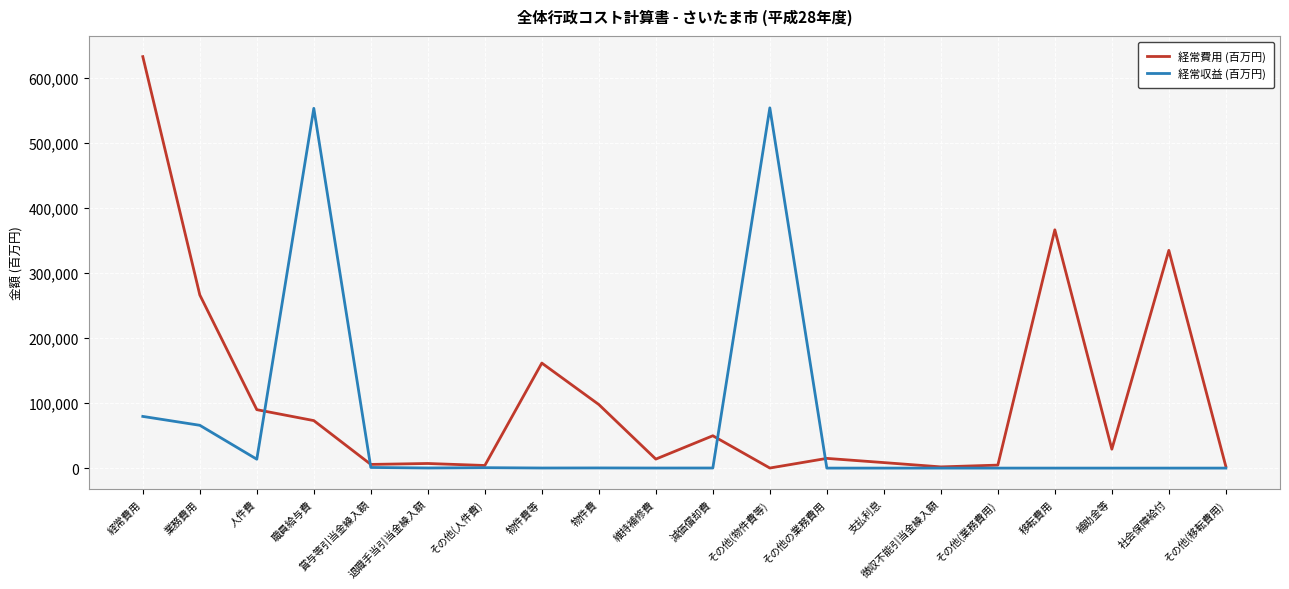

Where does the 経常費用 (百万円) series first go above 29123?

経常費用